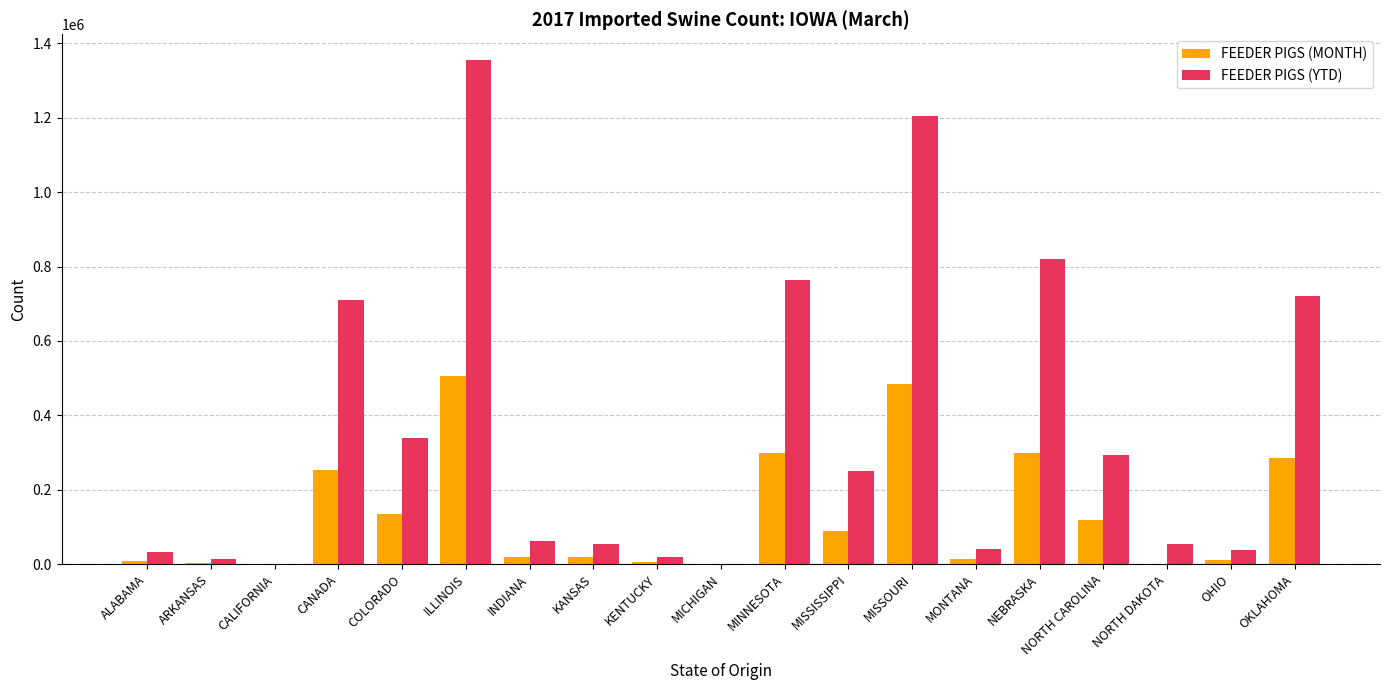

Which series has the largest total across all categories?

FEEDER PIGS (YTD)